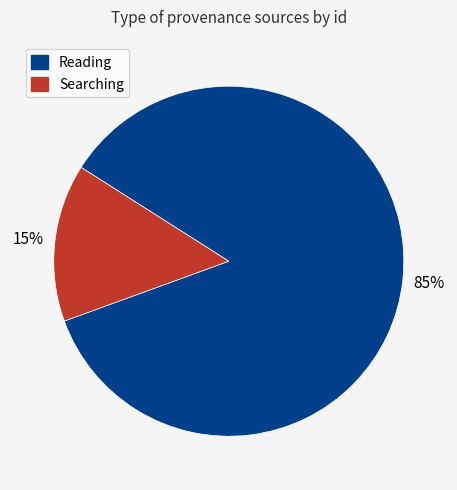

How many segments does this pie chart have?

2